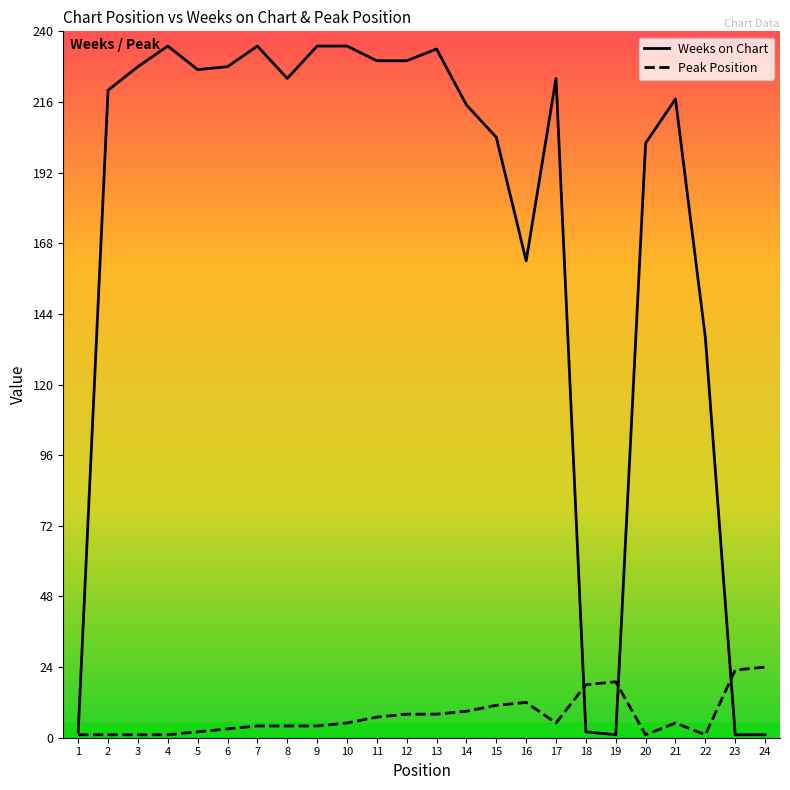

Reading left to right, transcribe all the data shown in this chart.

Weeks on Chart: 2	220	228	235	227	228	235	224	235	235	230	230	234	215	204	162	224	2	1	202	217	136	1	1
Peak Position: 1	1	1	1	2	3	4	4	4	5	7	8	8	9	11	12	5	18	19	1	5	1	23	24